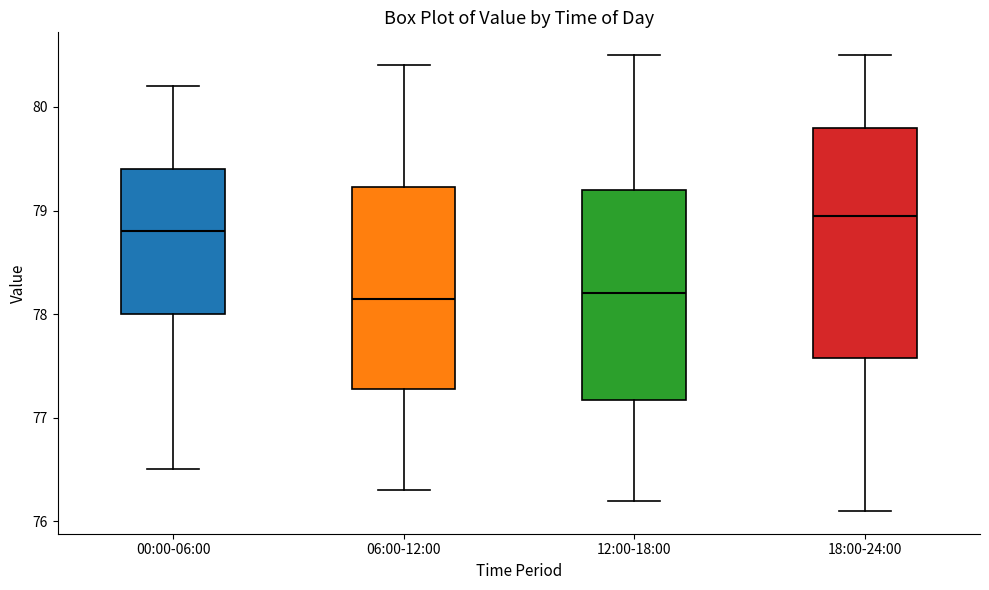

Comparing the boxes themselves (not the whiskers), which one is the tallest?

18:00-24:00